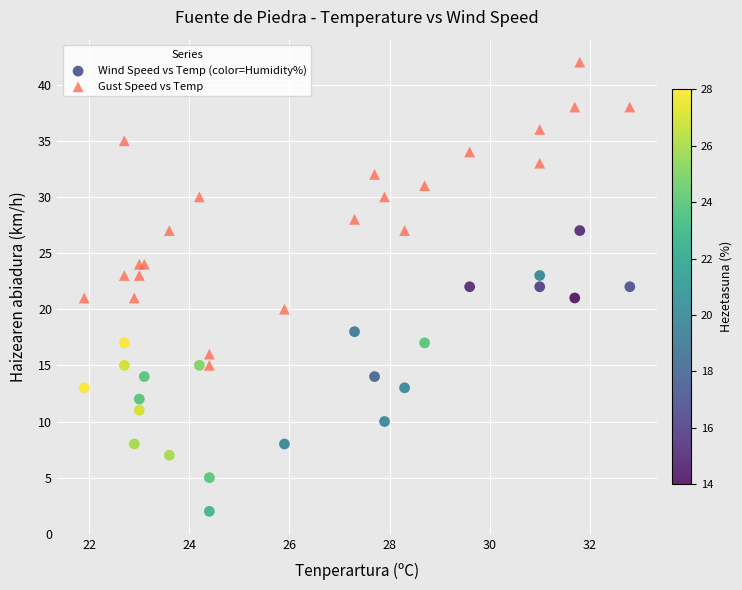

What are all the series names shown in the legend?

Wind Speed vs Temp (color=Humidity%), Gust Speed vs Temp